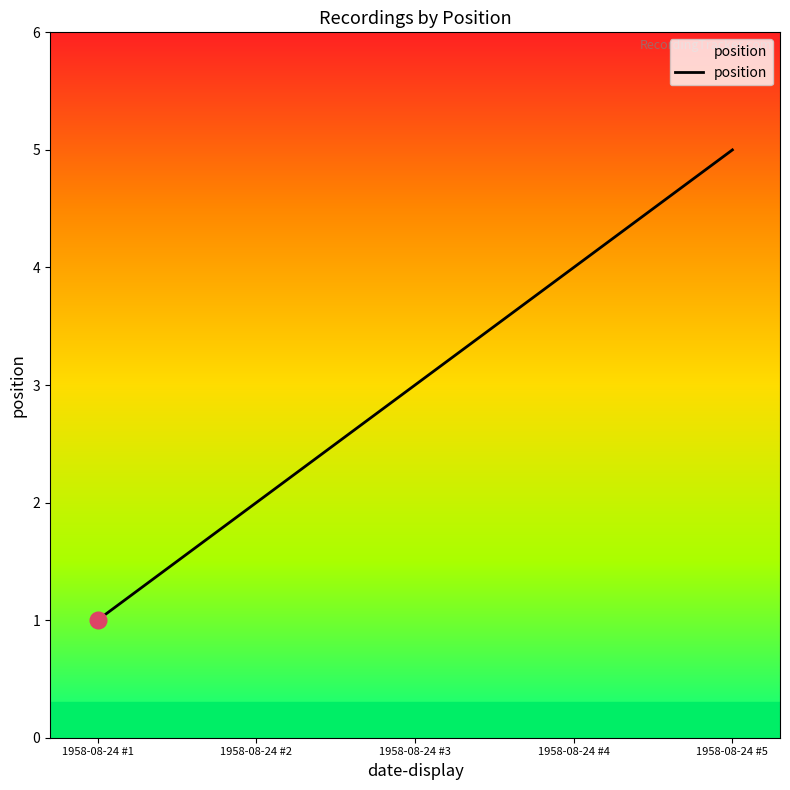

Which label corresponds to the largest value in the chart?

1958-08-24 #5